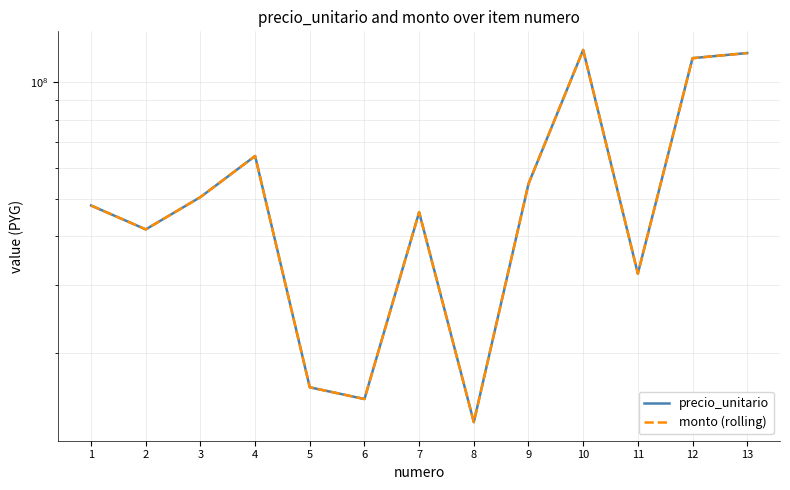

True or false: monto (rolling) and precio_unitario intersect in this chart.

False